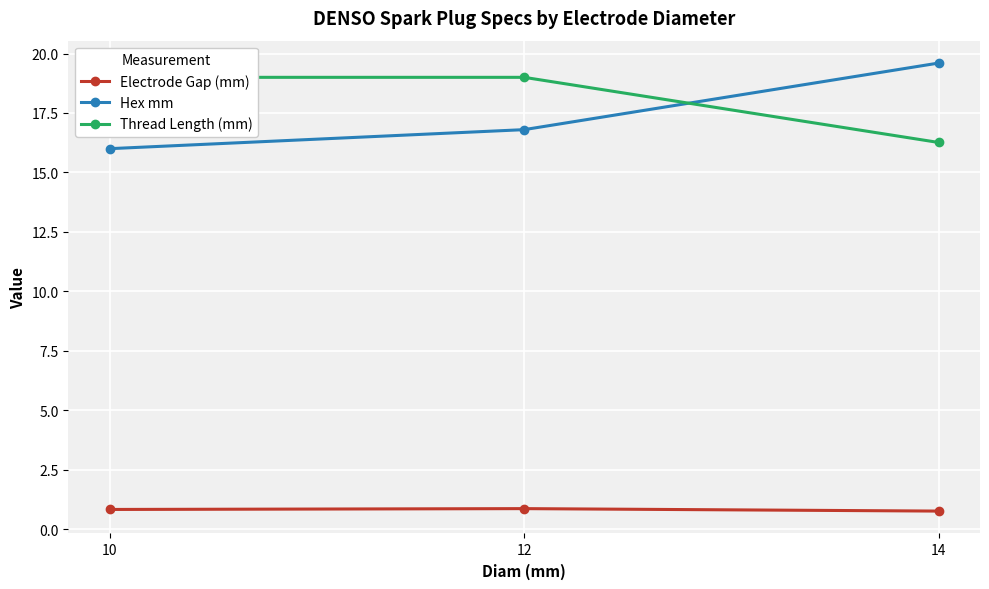

What are all the series names shown in the legend?

Electrode Gap (mm), Hex mm, Thread Length (mm)